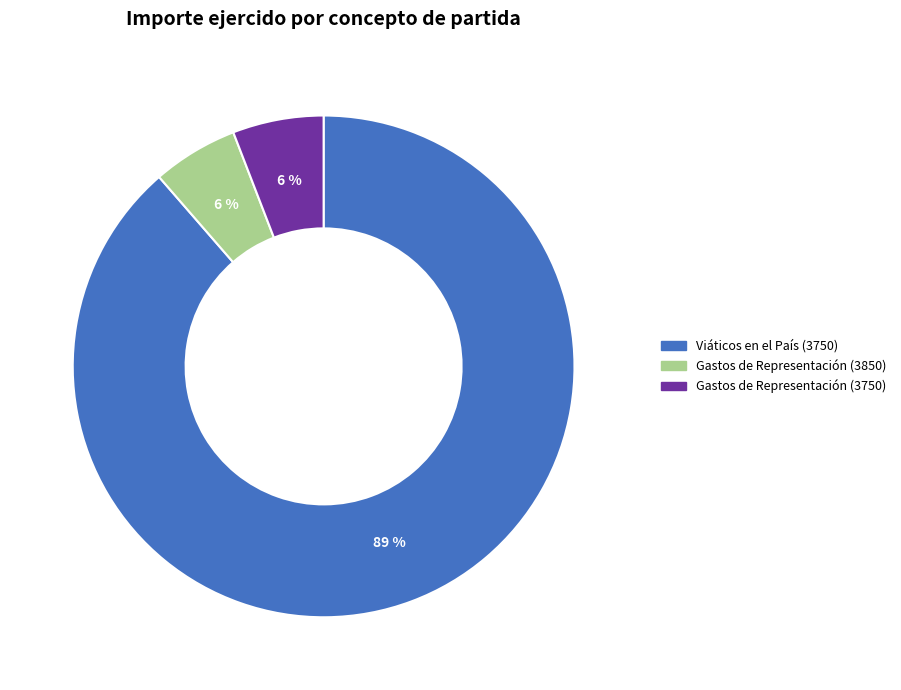

To the nearest percent, what is the average slice percentage?

33%